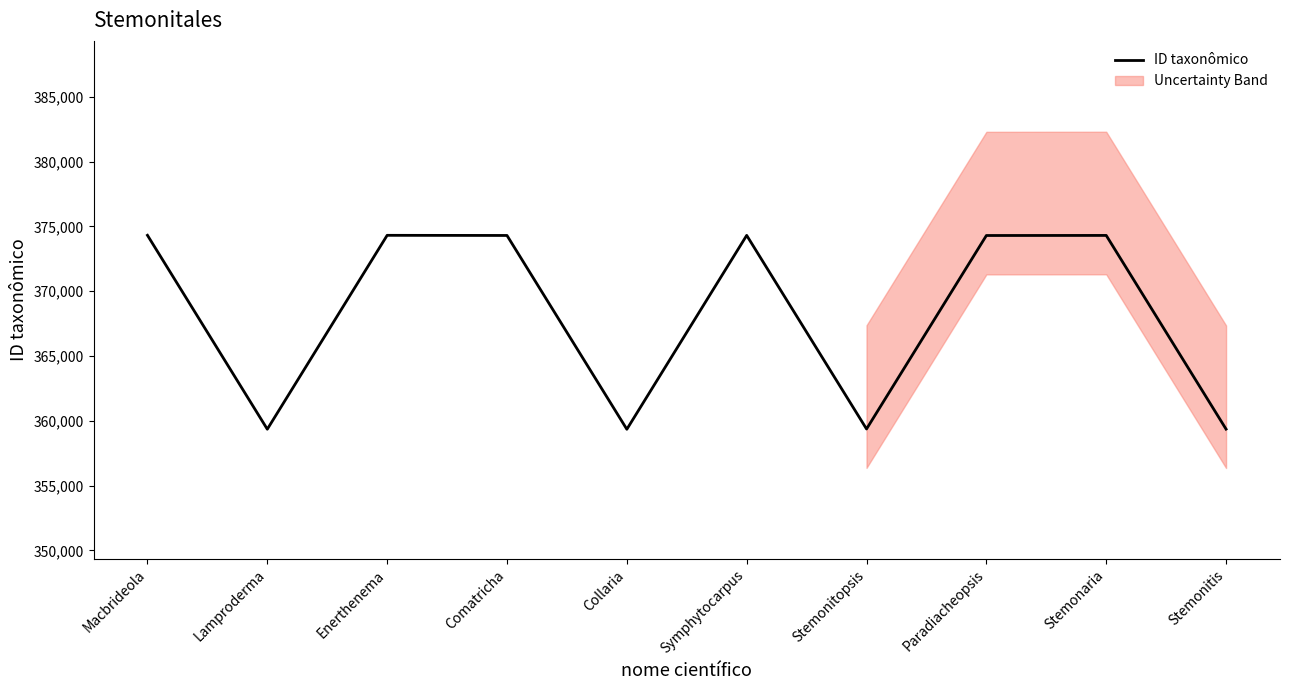

How many lines are shown in the chart?

1